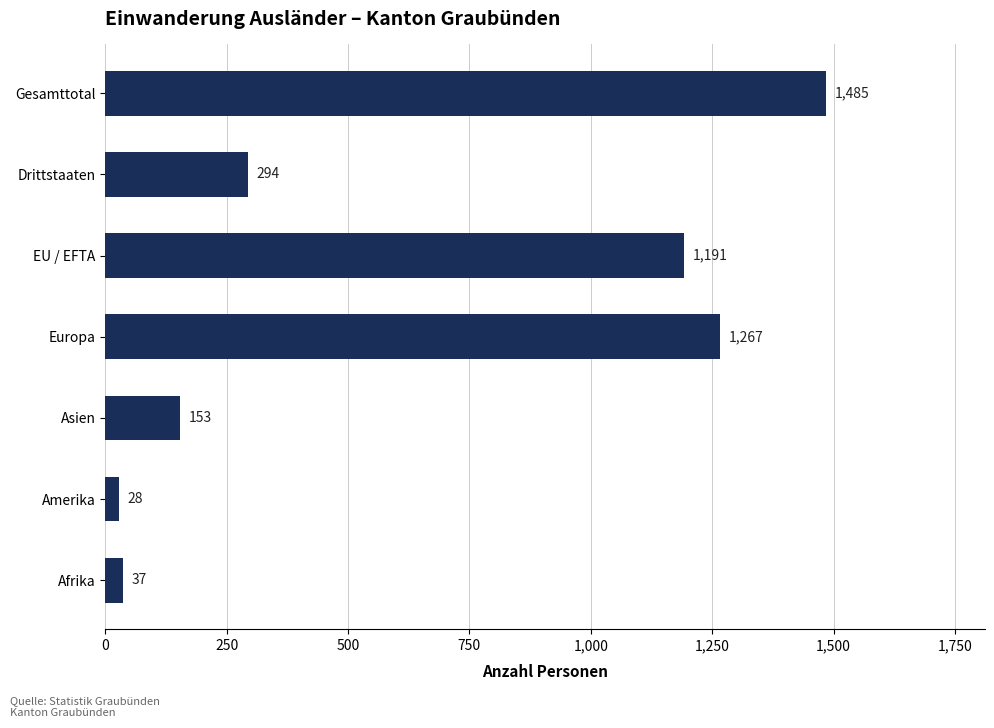

What is the difference between the second highest and second lowest values?

1230